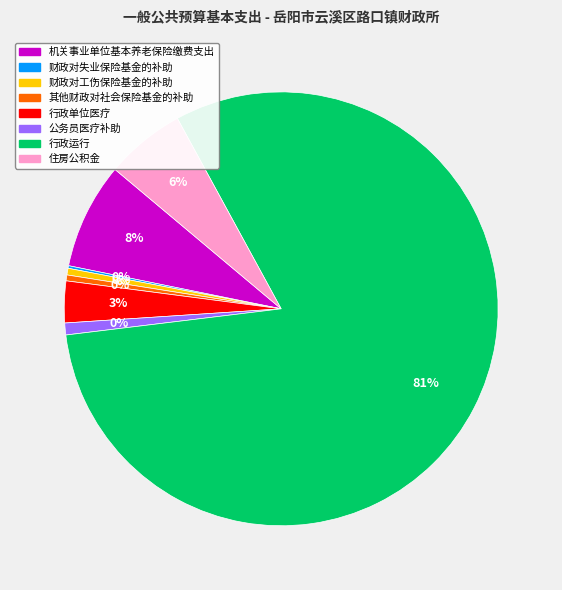

Approximately how many times larger is the value at 其他财政对社会保险基金的补助 compared to 住房公积金?

0.1